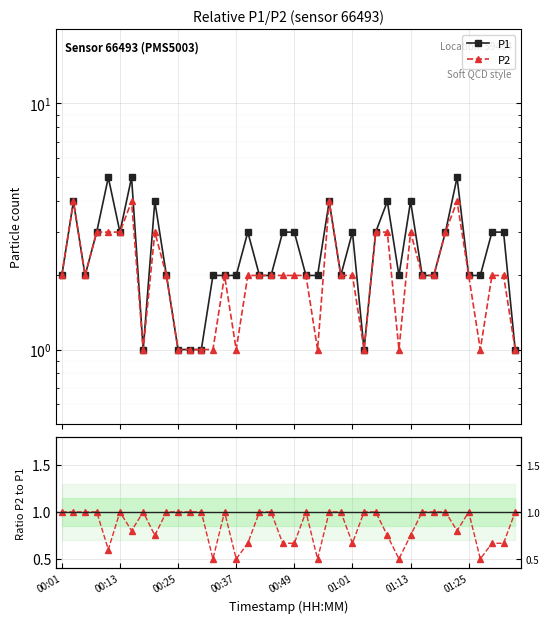

True or false: Ratio P2/P1 and P1 cross at least once.

False